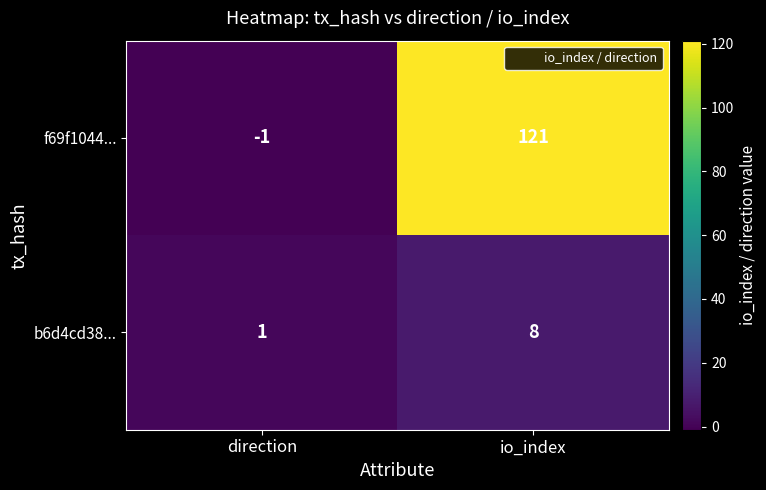

List the series in order of their peak value, highest first.

f69f1044..., b6d4cd38...